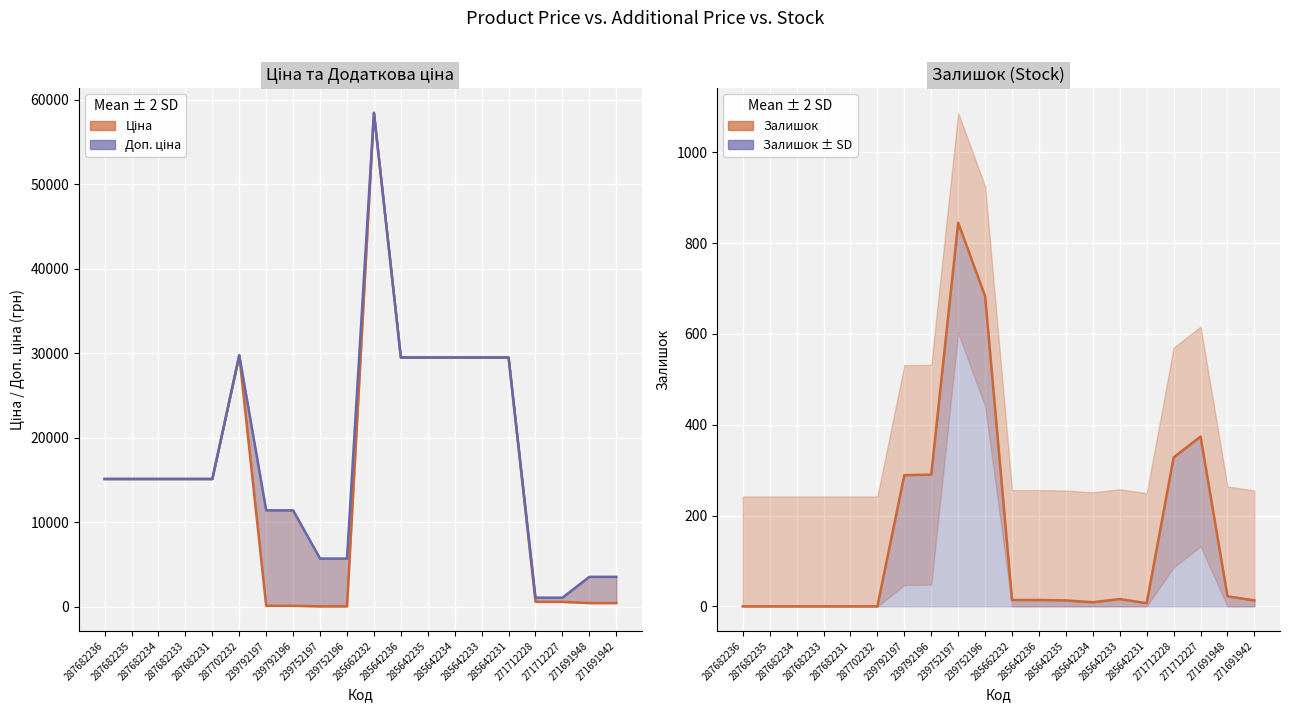

What is the total value across all series at 287682236?

30240.0